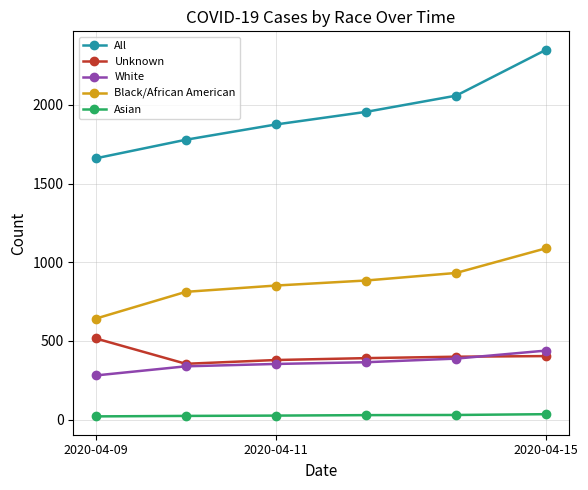

What is the minimum value shown in the chart?

21